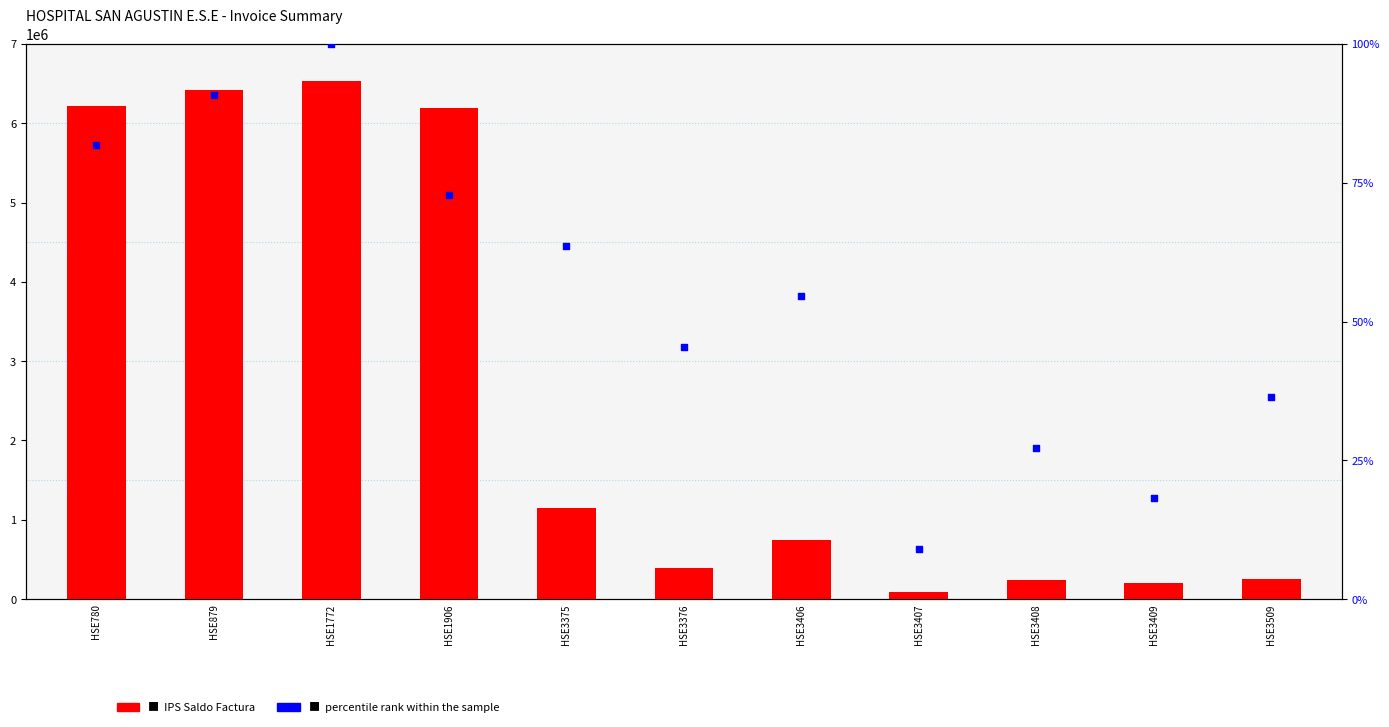

At which category is the sum across all series the highest?

HSE1772